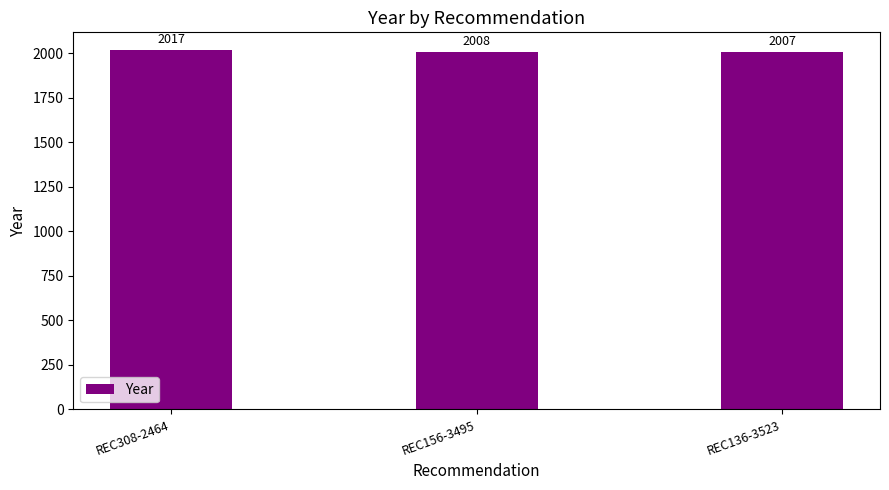

Is it true that the value at REC308-2464 is 2017?

True